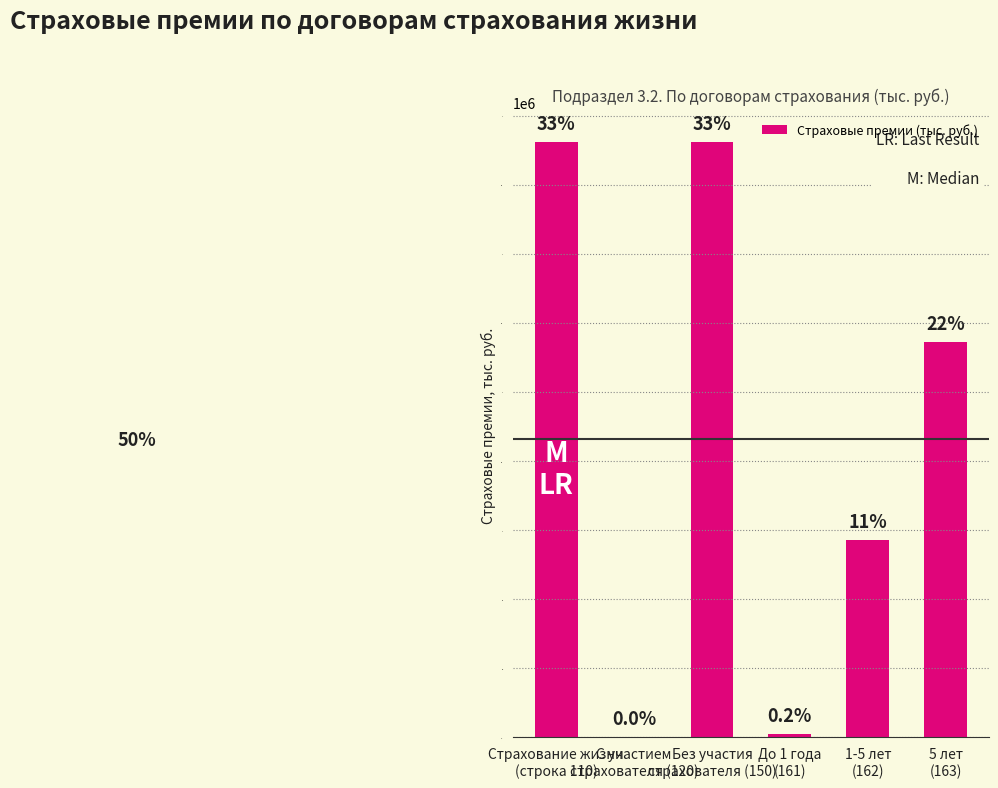

List the labels in order of value, smallest first.

С участием
страхователя (120), До 1 года
(161), 1-5 лет
(162), 5 лет
(163), Без участия
страхователя (150), Страхование жизни
(строка 110)